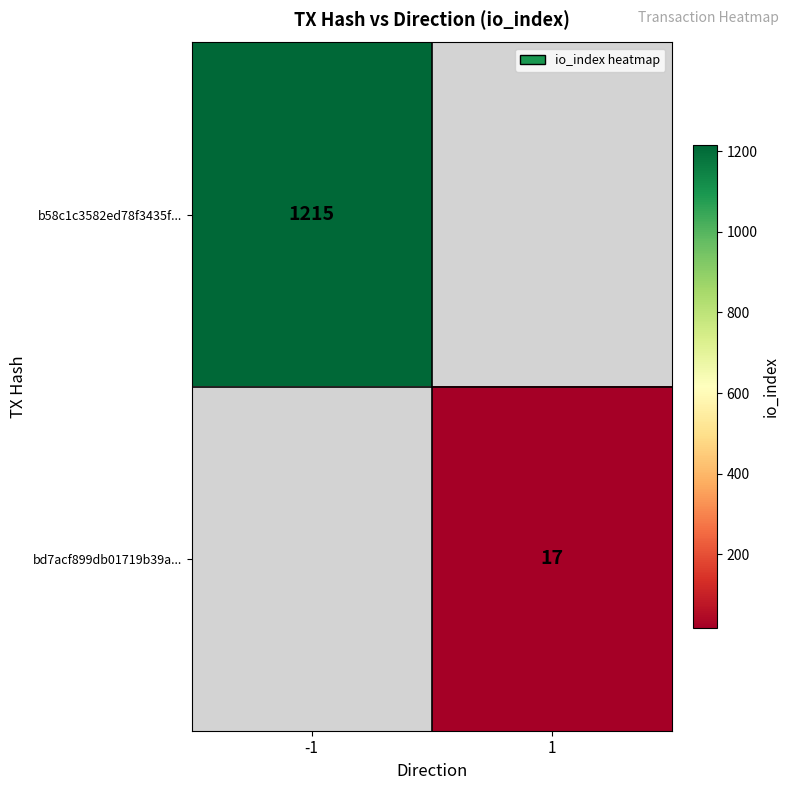

Which has a higher value, 1 or -1?

-1